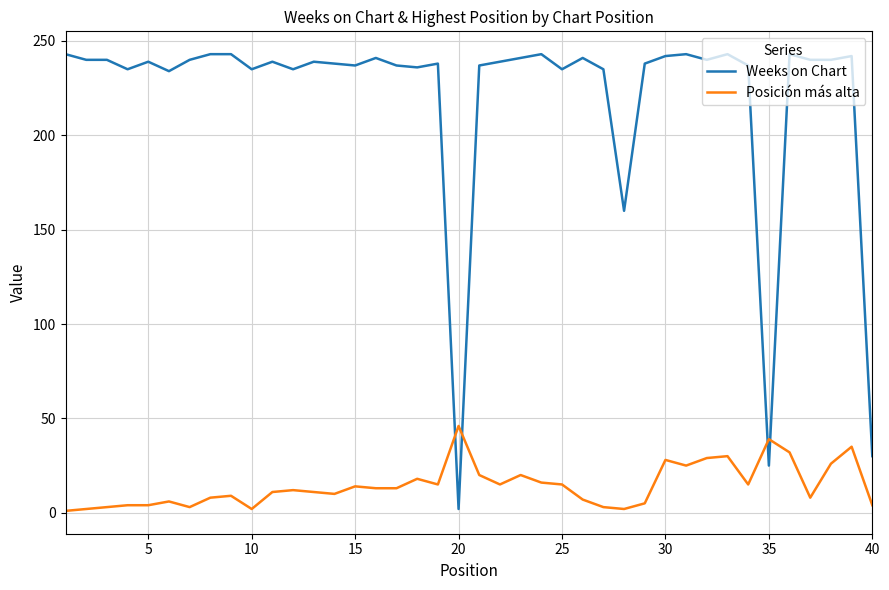

Which series has the widest spread of values?

Weeks on Chart